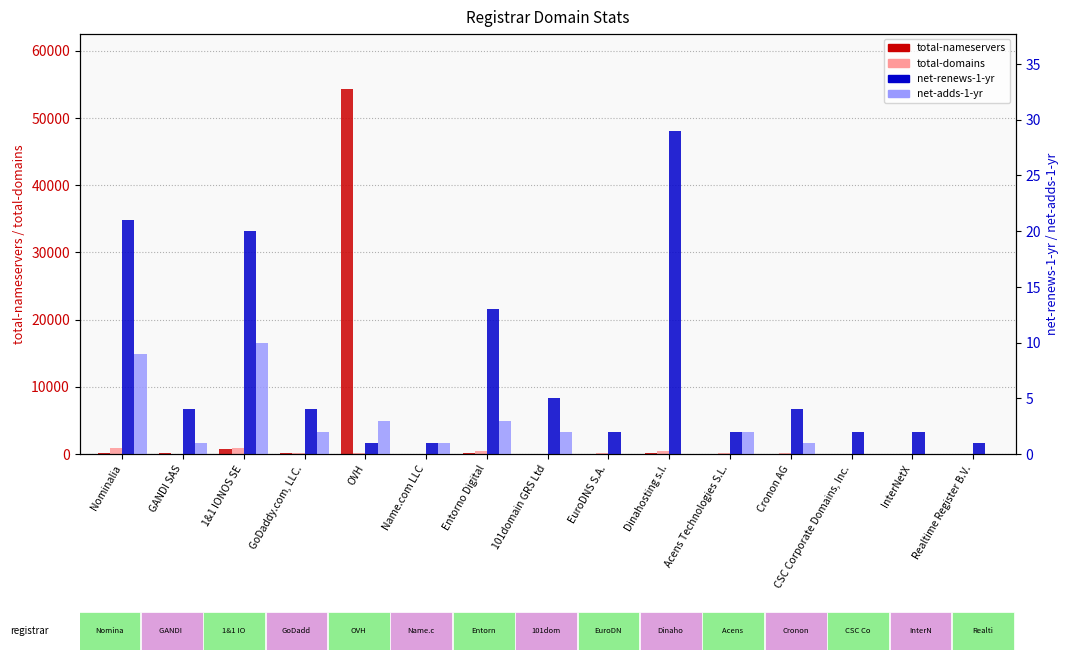

Does the chart contain stacked bars?

No